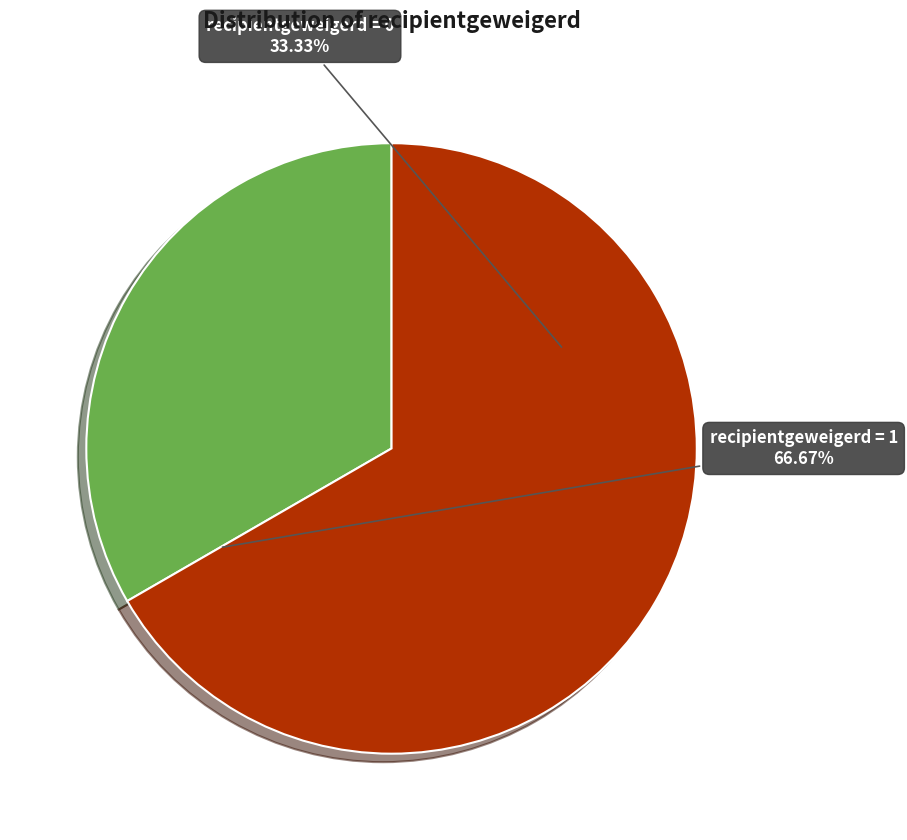

To the nearest percent, what is the average slice percentage?

50%